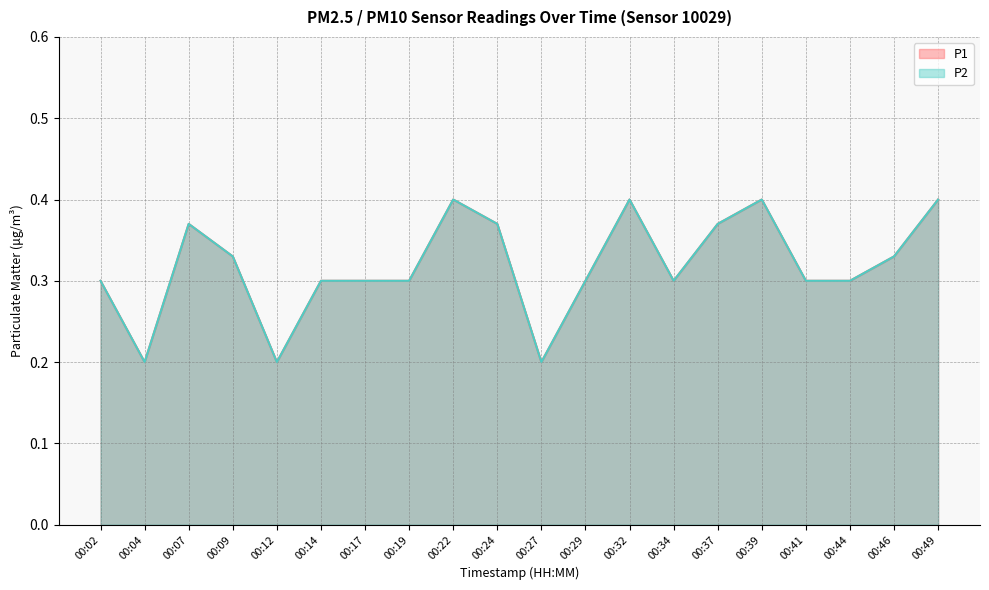

Between 00:09 and 00:27, which series saw the biggest shift?

P1